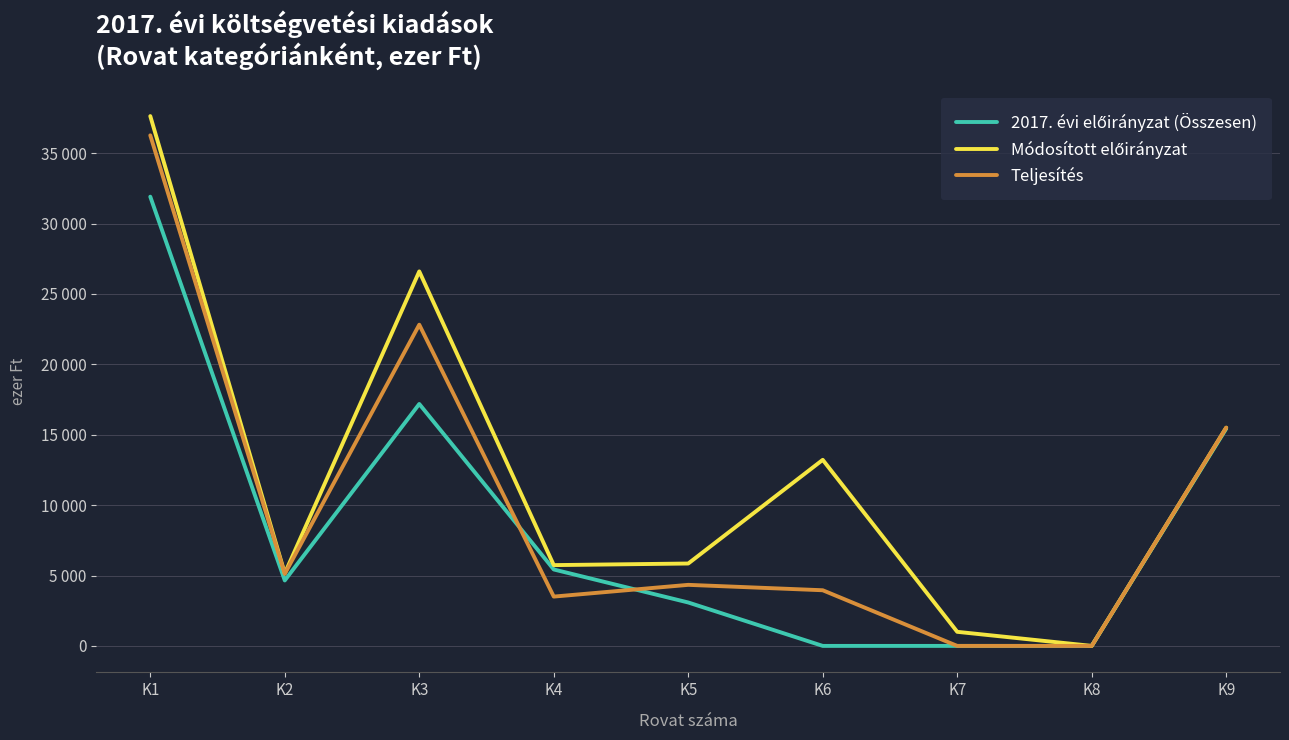

Rank the categories by Módosított előirányzat value from lowest to highest.

K8, K7, K2, K4, K5, K6, K9, K3, K1